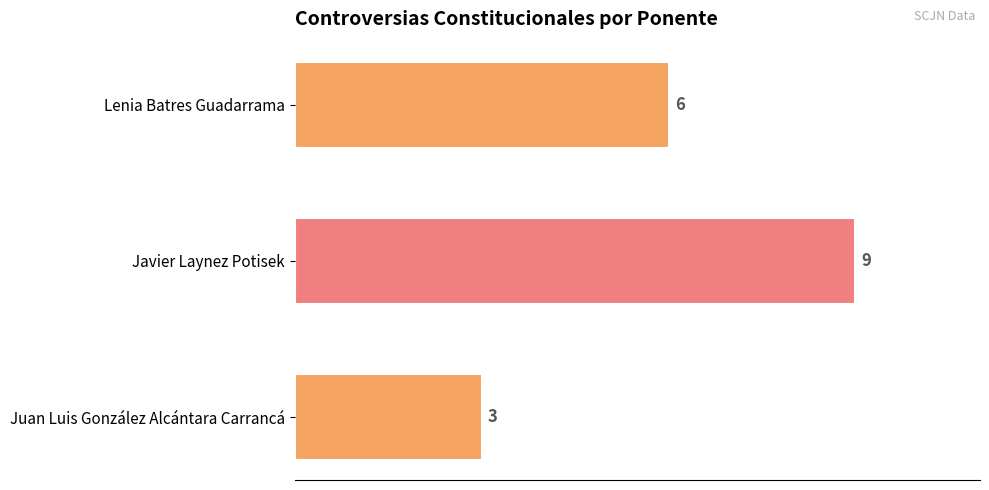

What is the change in value from Lenia Batres Guadarrama to Juan Luis González Alcántara Carrancá?

-3